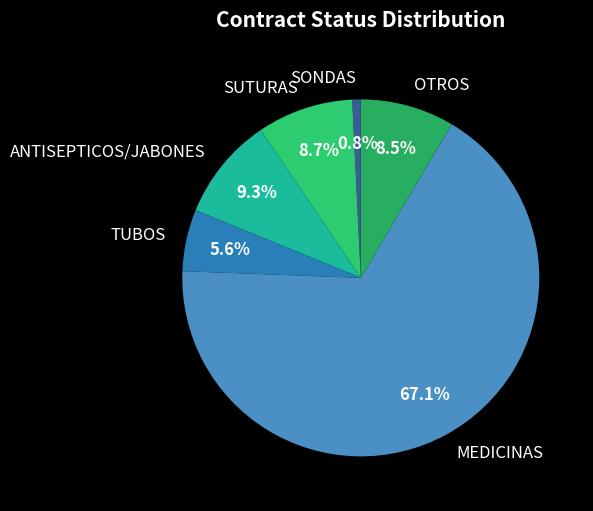

Count the number of slices in the pie.

6